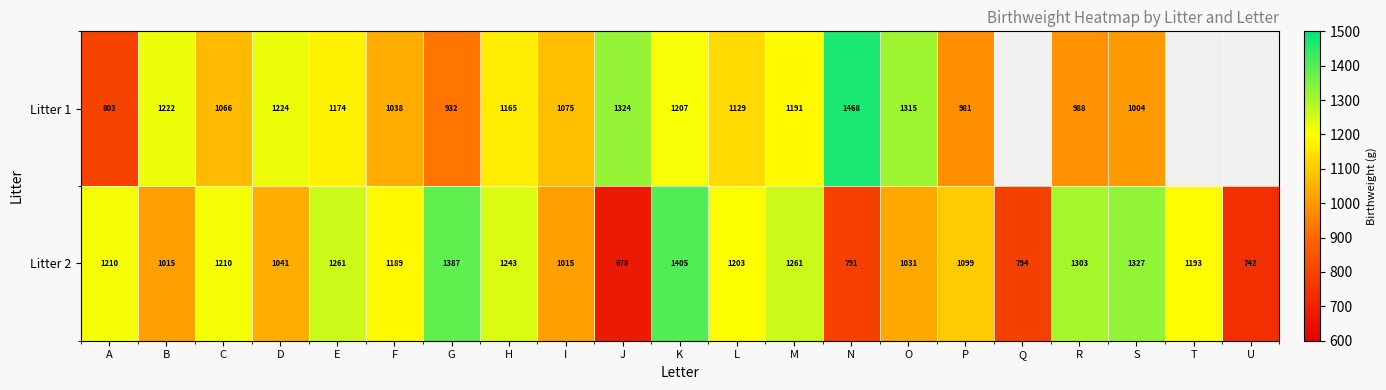

At P, list the series in order from largest to smallest.

Litter 2, Litter 1